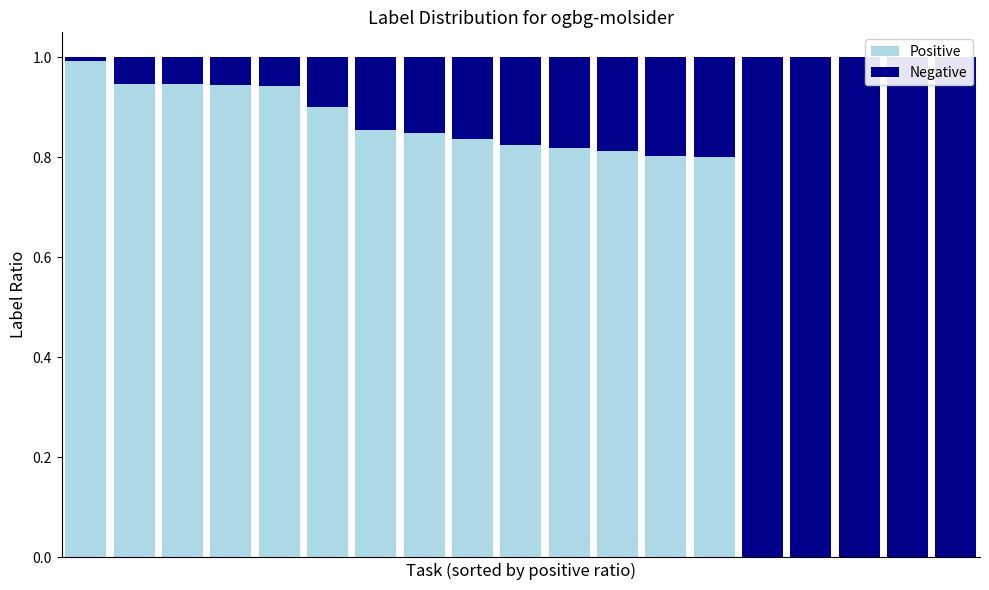

Between 12 and 18, which series saw the biggest shift?

Negative